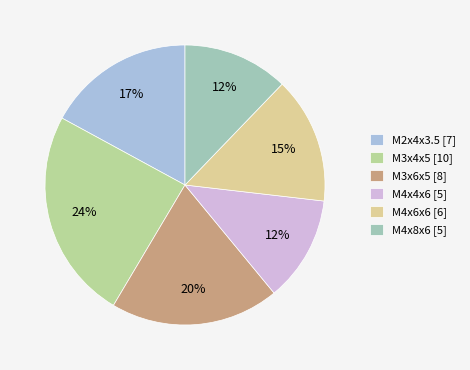

What is the ratio of the value at M4x8x6 [5] to the value at M3x6x5 [8]?

0.6